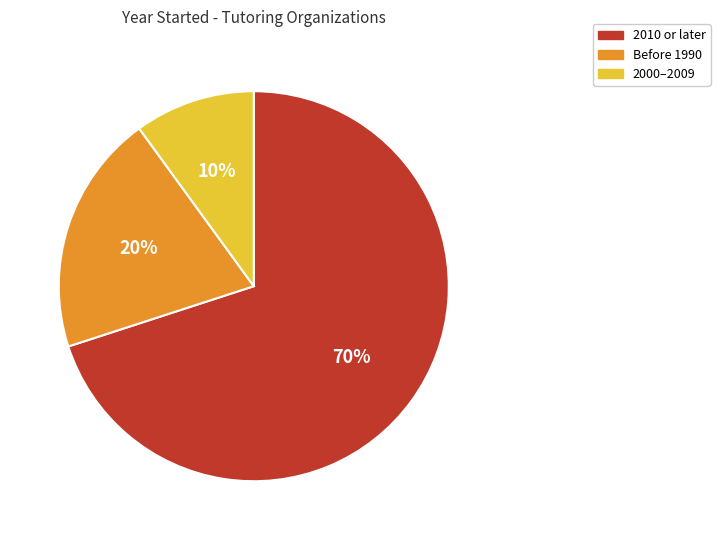

Which has a higher value, 2000–2009 or 2010 or later?

2010 or later